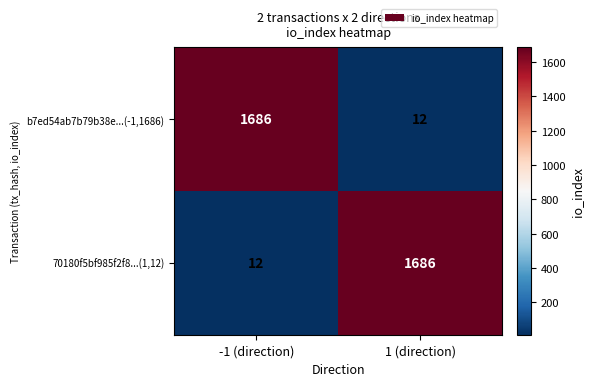

What is the minimum value shown in the chart?

12